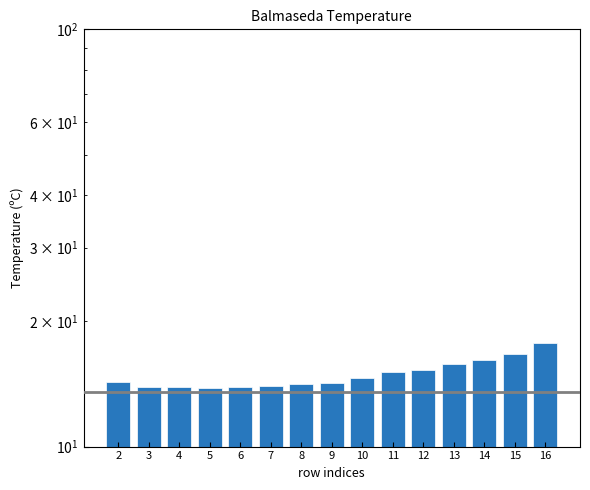

How many data points are above 14?

10